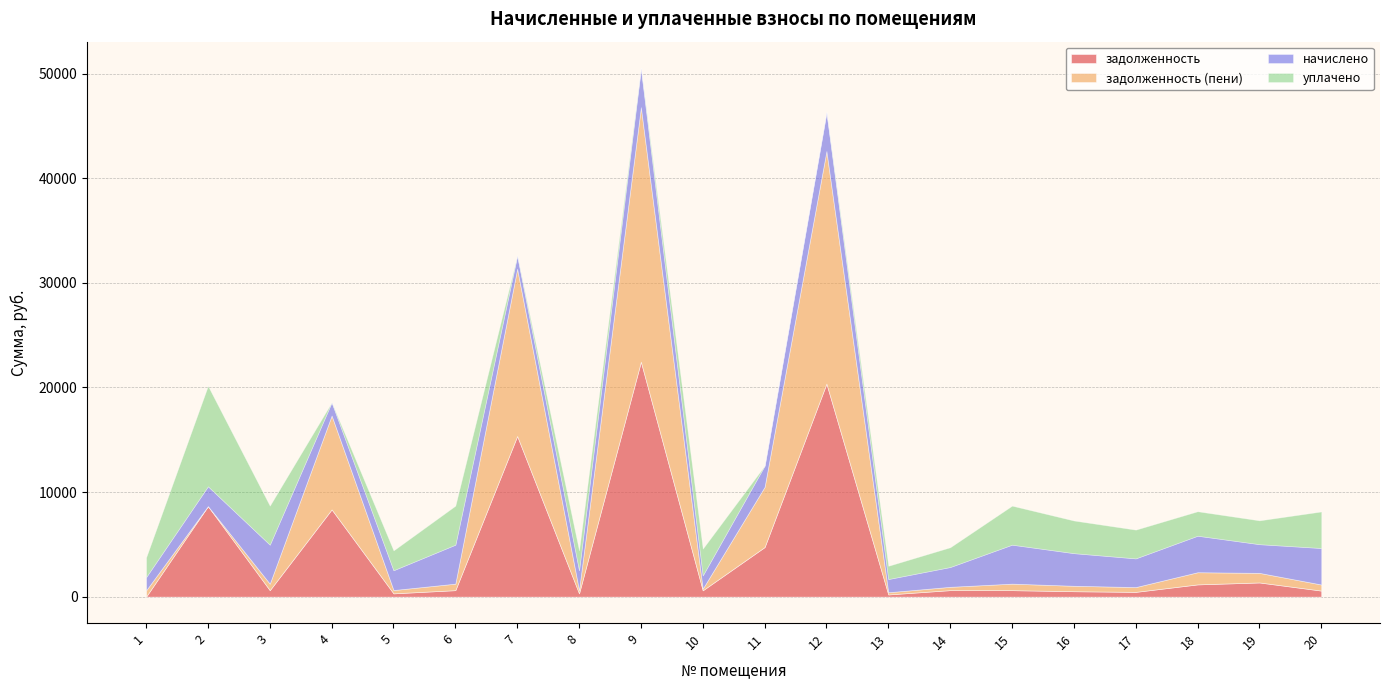

Reading left to right, extract all data points from this chart.

задолженность: 1=0.0	2=8659.2	3=621.4	4=8344.4	5=315.8	6=621.4	7=15363.1	8=315.9	9=22466.1	10=607.0	11=4741.1	12=20372.5	13=210.6	14=623.9	15=621.4	16=520.0	17=457.4	18=1173.0	19=1357.5	20=580.8
задолженность (пени): 1=605.2	2=0.0	3=621.4	4=8976.2	5=315.9	6=621.4	7=15994.9	8=315.9	9=24334.2	10=163.1	11=5757.1	12=22236.7	13=210.6	14=315.9	15=621.4	16=520.0	17=457.6	18=1163.5	19=915.2	20=581.0
начислено: 1=1263.6	2=1895.4	3=3728.4	4=1263.6	5=1895.4	6=3728.4	7=1263.6	8=1895.4	9=3736.2	10=1263.6	11=2031.9	12=3728.4	13=1263.6	14=1895.4	15=3728.4	16=3120.0	17=2745.6	18=3490.5	19=2745.6	20=3490.5
уплачено: 1=1883.6	2=9606.9	3=3728.4	4=0.0	5=1895.3	6=3728.4	7=0.0	8=1895.4	9=0.0	10=2561.9	11=0.0	12=0.0	13=1263.6	14=1887.5	15=3728.4	16=3120.0	17=2745.4	18=2336.5	19=2275.8	20=3491.2